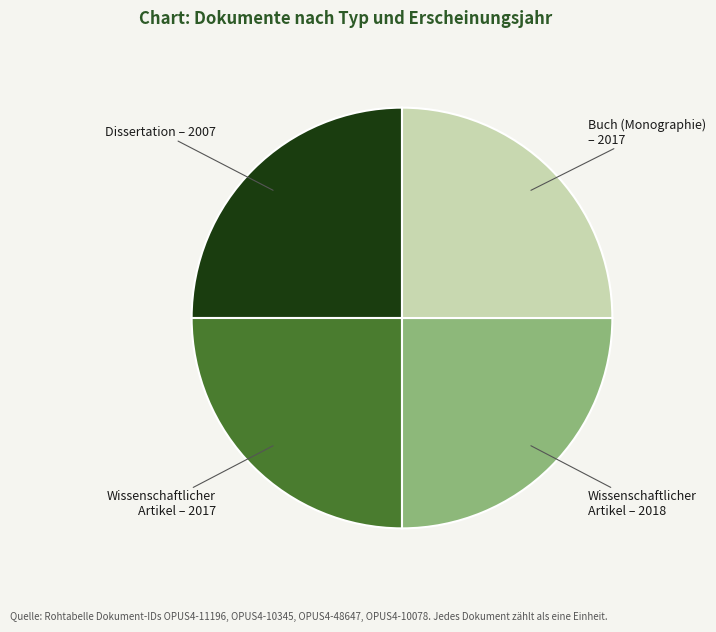

True or false: Buch (Monographie) – 2017 accounts for 17% of the total.

False